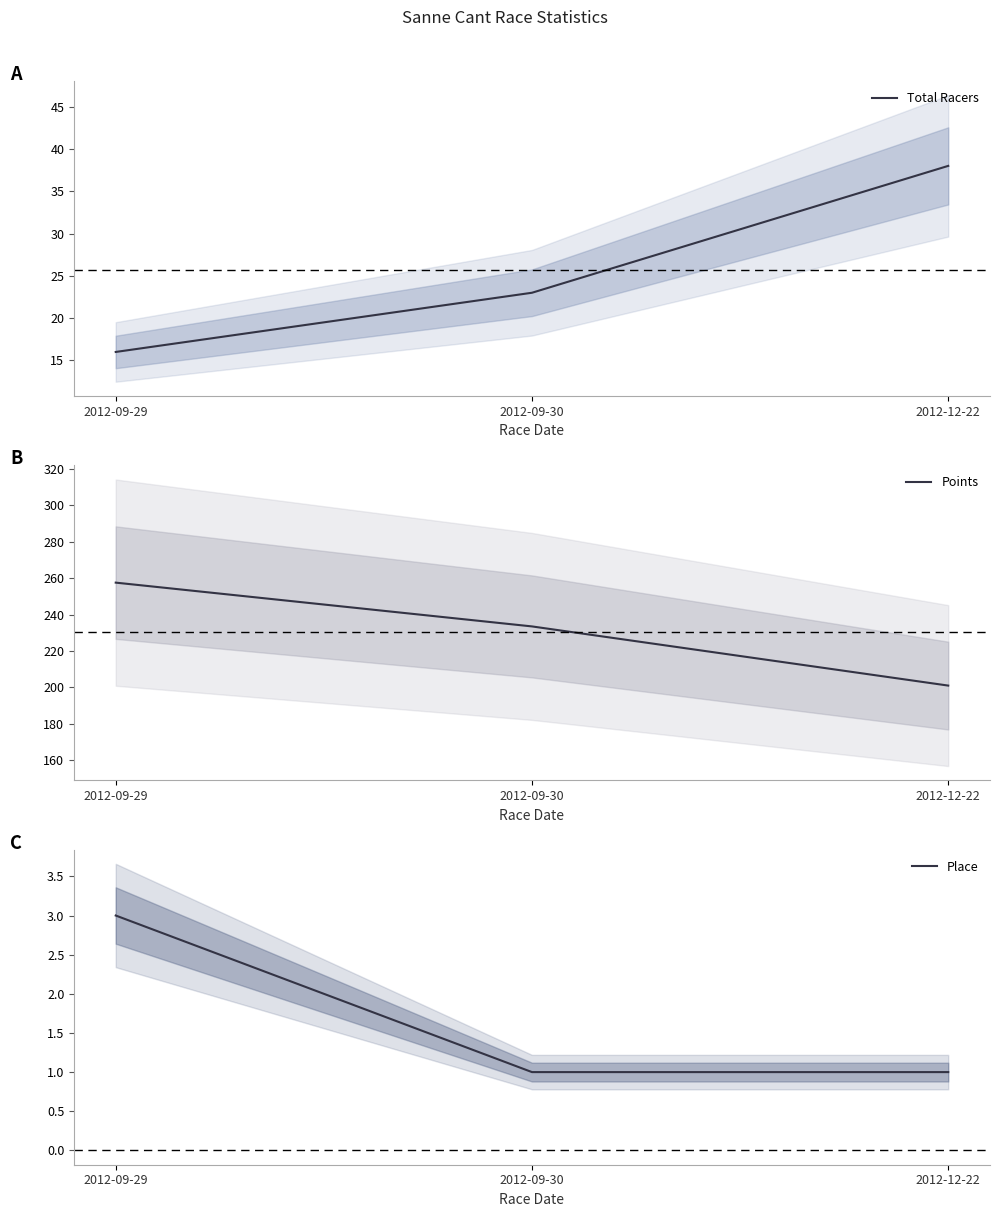

Which has a higher value, 2012-09-29 or 2012-09-30?

2012-09-30